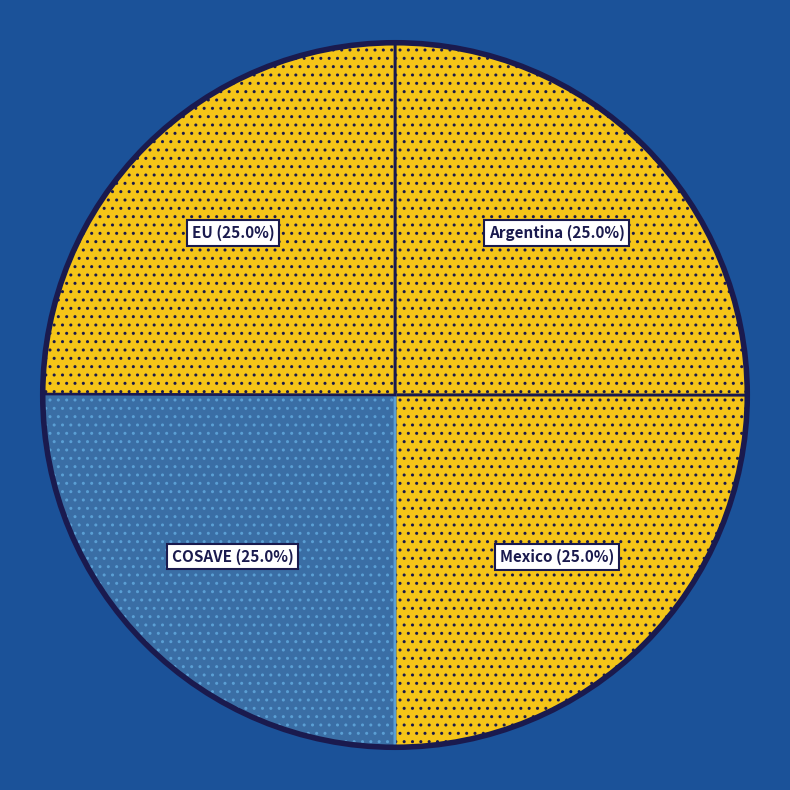

How many segments does this pie chart have?

4